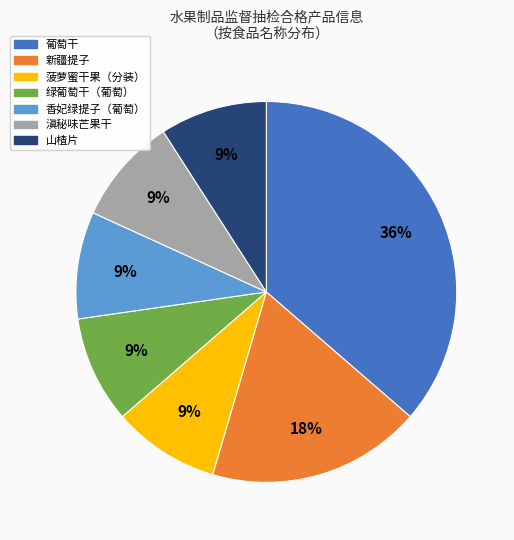

Is the sum of 山楂片 and 香妃绿提子（葡萄） greater than half?

No